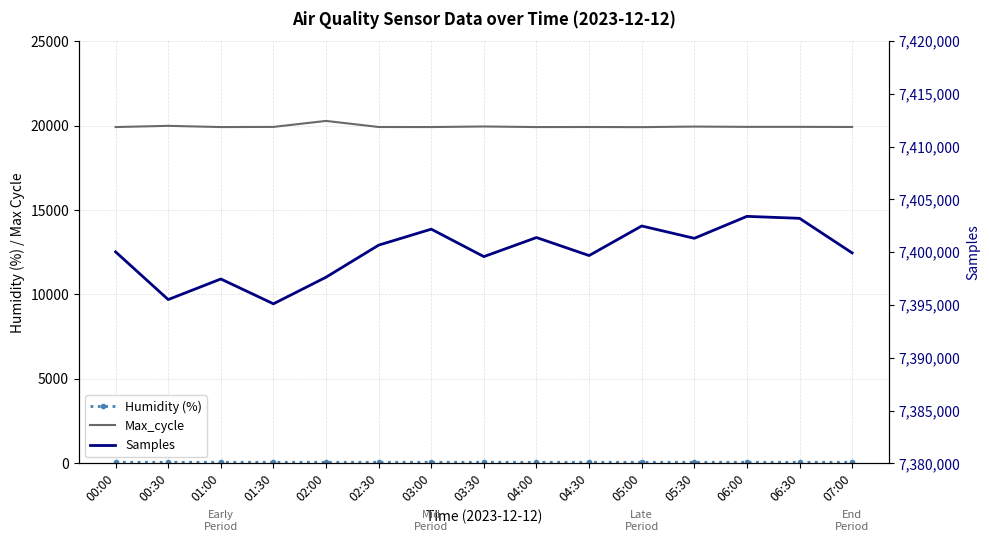

Reading left to right, extract all data points from this chart.

Humidity (%): 63.4	62.6	61.8	61.4	61.1	60.7	60.5	60.7	61.2	60.6	60.7	60.9	60.7	60.4	60.7
Max_cycle: 19915.0	19986.0	19914.0	19923.0	20278.0	19918.0	19915.0	19948.0	19914.0	19918.0	19910.0	19943.0	19926.0	19926.0	19919.0
Samples: 7400038.0	7395517.0	7397468.0	7395115.0	7397637.0	7400675.0	7402189.0	7399589.0	7401395.0	7399688.0	7402490.0	7401322.0	7403401.0	7403215.0	7399937.0